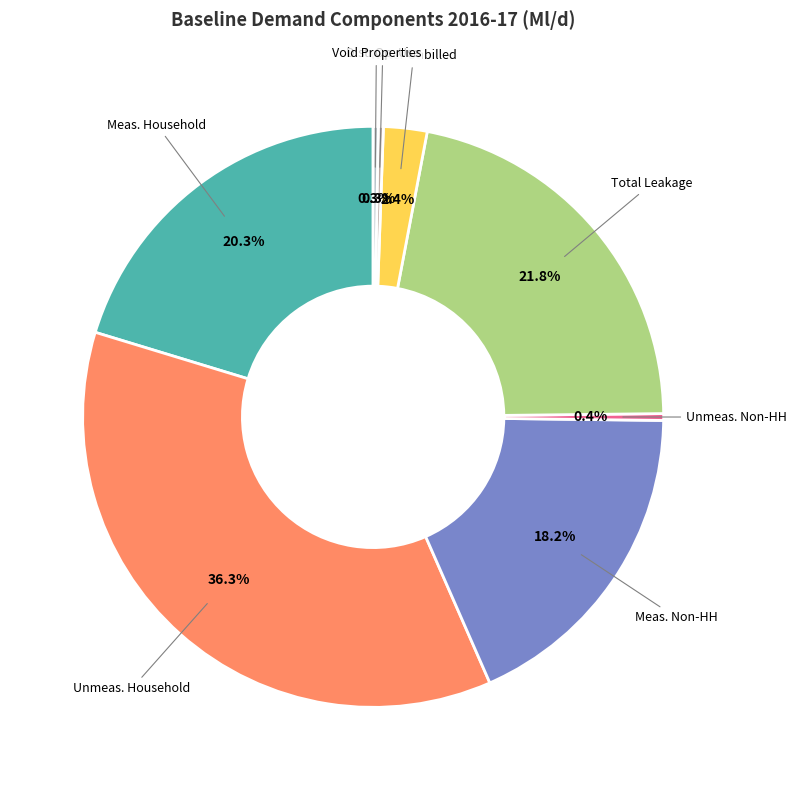

Does any single category account for the majority?

No